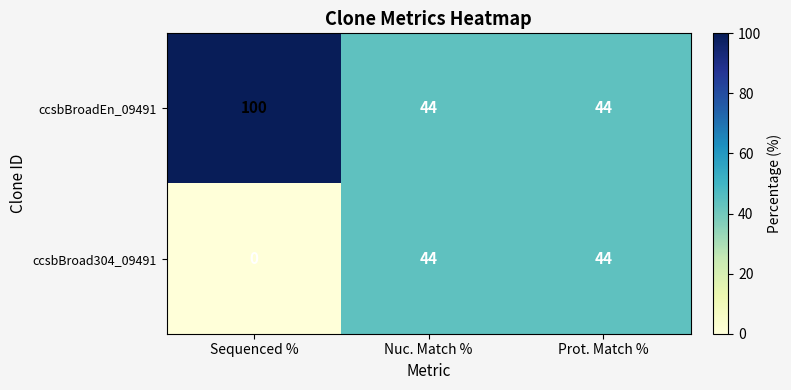

Reading left to right, transcribe all the data shown in this chart.

ccsbBroadEn_09491: 100	44	44
ccsbBroad304_09491: 0	44	44